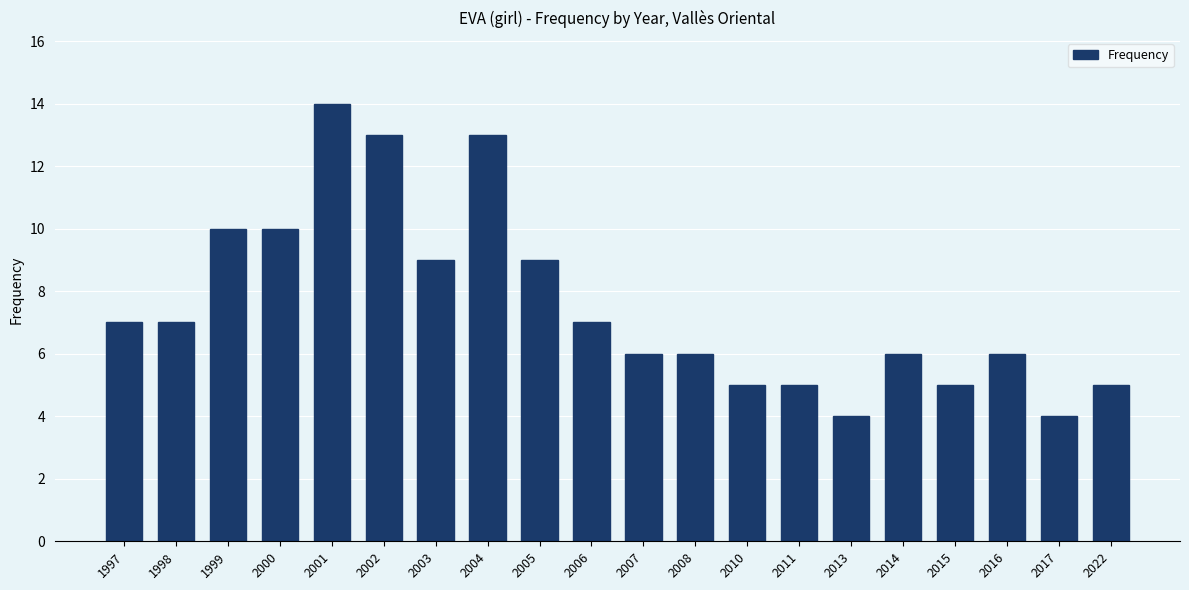

Which category has the highest value across all series?

2001